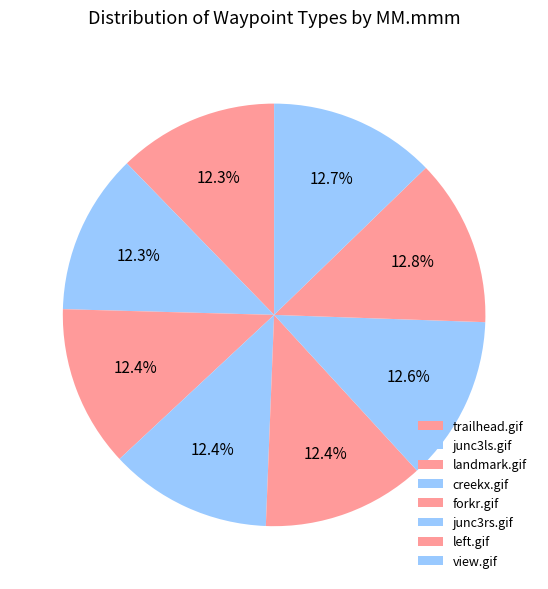

Combined, do junc3rs.gif and forkr.gif account for over 50%?

No